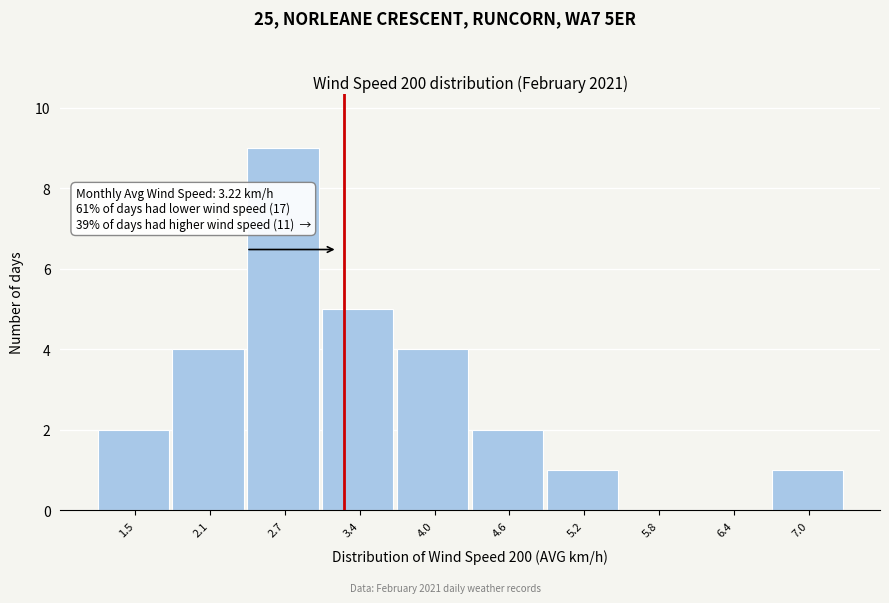

Over which range of the x-axis is the bar tallest?

2.4 to 3.0